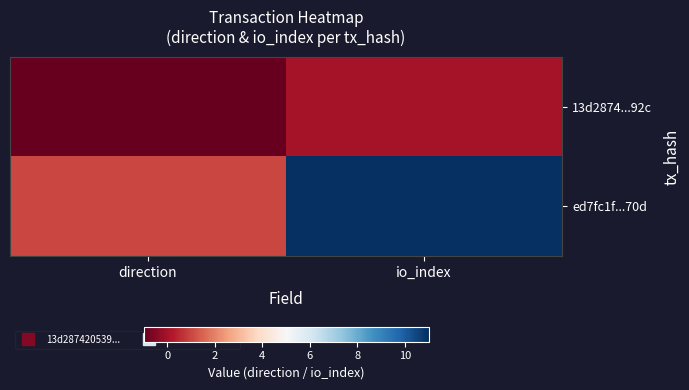

Reading left to right, transcribe all the data shown in this chart.

13d2874...92c: direction=-1	io_index=0
ed7fc1f...70d: direction=1	io_index=11